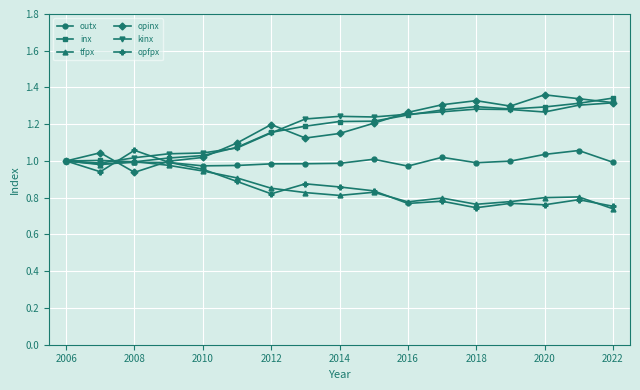

At how many categories does at least one series exceed 0?

17